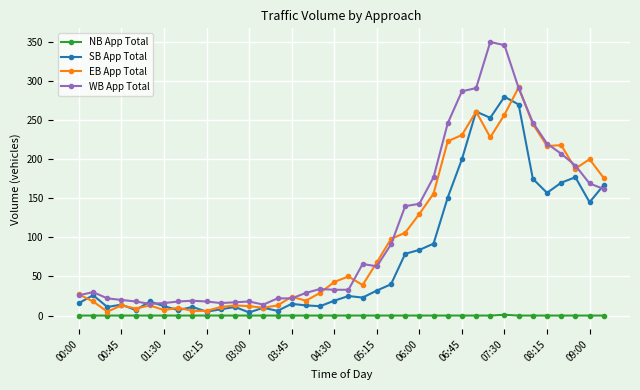

What is the value of the SB App Total point at the 30th from the left?

253